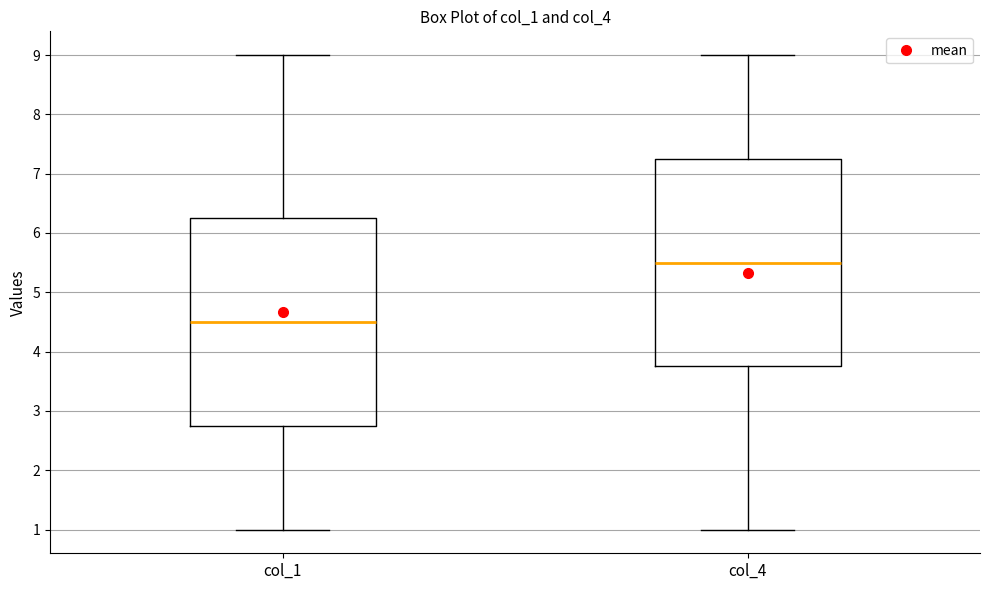

Which box's median line is the highest?

col_4